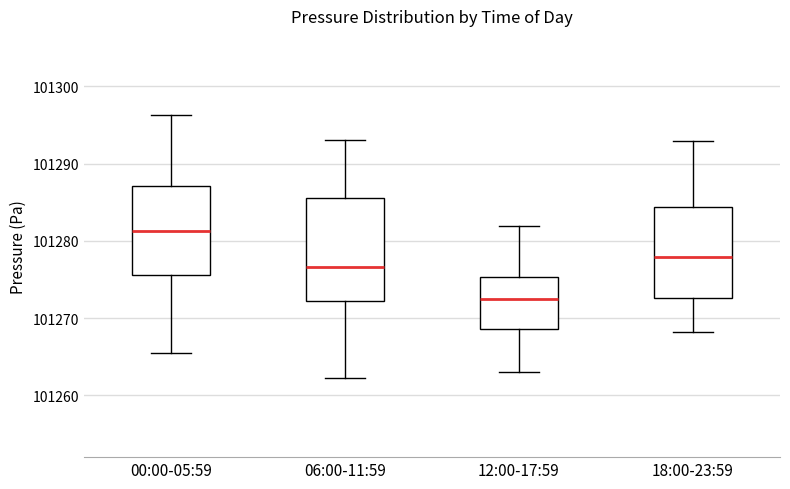

Reading left to right, read every box against the y-axis: the position of its median line, the range the box covers, and the ends of its whiskers. The values are not printed on the chart, so give them approximately, as read against the axis.

00:00-05:59: median 101281, box 101276 to 101287, whiskers 101265 to 101296
06:00-11:59: median 101277, box 101272 to 101285, whiskers 101262 to 101293
12:00-17:59: median 101272, box 101269 to 101275, whiskers 101263 to 101282
18:00-23:59: median 101278, box 101273 to 101284, whiskers 101268 to 101293